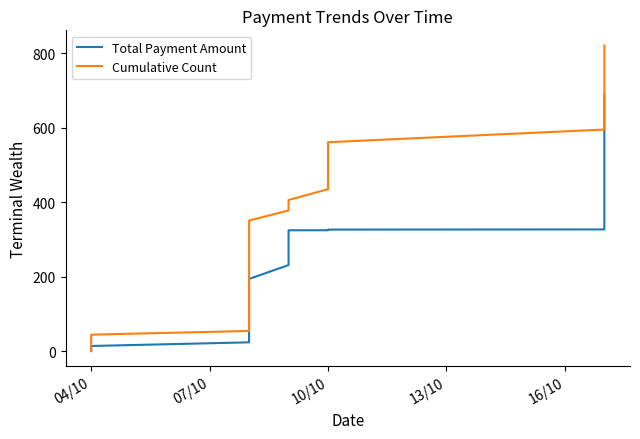

Reading left to right, extract all data points from this chart.

Total Payment Amount: 1.0	2.8	4.6	6.4	7.4	7.4	13.4	13.9	14.6	24.4	26.4	27.9	30.8	31.0	33.8	35.7	44.0	66.1	93.4	99.0	115.6	164.2	175.5	181.3	189.9	194.4	231.6	324.8	325.0	325.5	325.7	326.2	326.7	327.2	653.5	658.0	671.4	673.3	676.6	688.2
Cumulative Count: 1.0	3.0	6.0	10.0	15.0	21.0	28.0	36.0	45.0	55.0	66.0	78.0	91.0	105.0	120.0	136.0	153.0	171.0	190.0	210.0	231.0	253.0	276.0	300.0	325.0	351.0	378.0	406.0	435.0	465.0	496.0	528.0	561.0	595.0	630.0	666.0	703.0	741.0	780.0	820.0